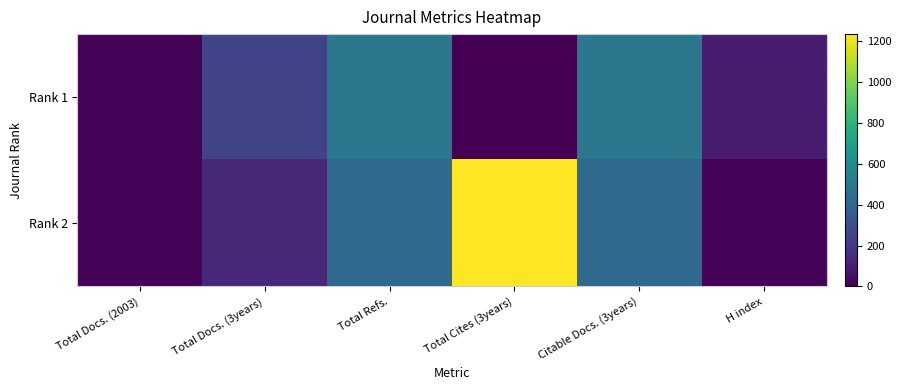

What is the difference between the highest and lowest values at Total Refs.?

68